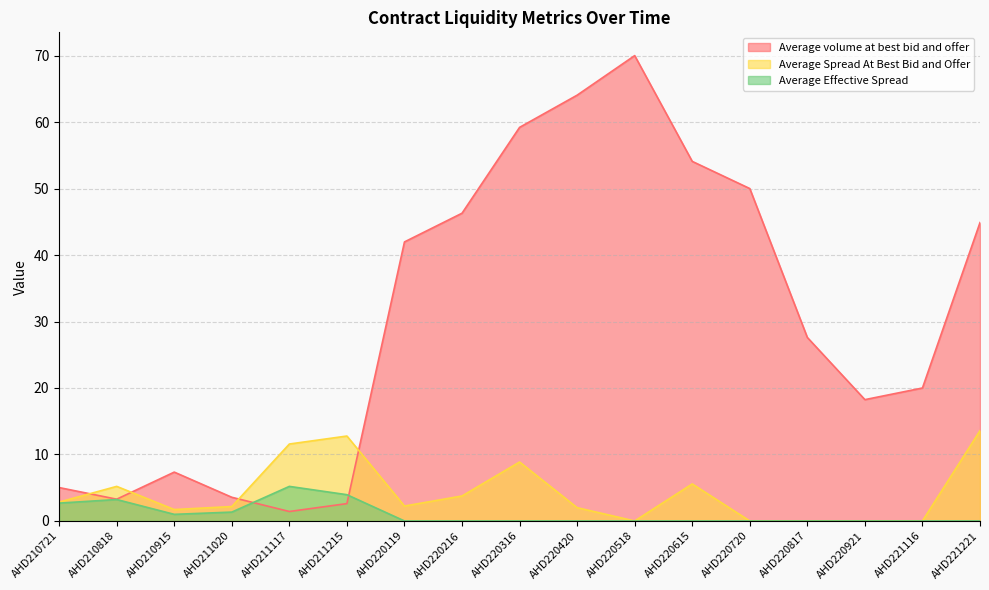

Is the value of Average Effective Spread at AHD220720 greater than the value of Average Spread At Best Bid and Offer at AHD220119?

No